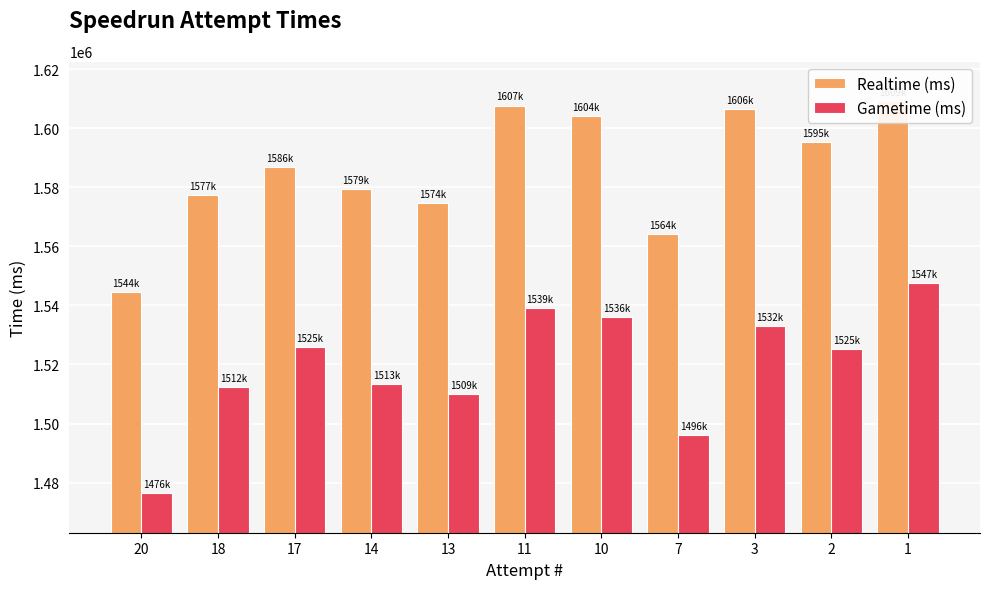

Reading left to right, list all the values displayed in this chart.

Realtime (ms): 1544627	1577308	1586883	1579370	1574643	1607685	1604046	1564204	1606592	1595364	1609273
Gametime (ms): 1476307	1512469	1525905	1513436	1509941	1539027	1536080	1496077	1532859	1525267	1547650